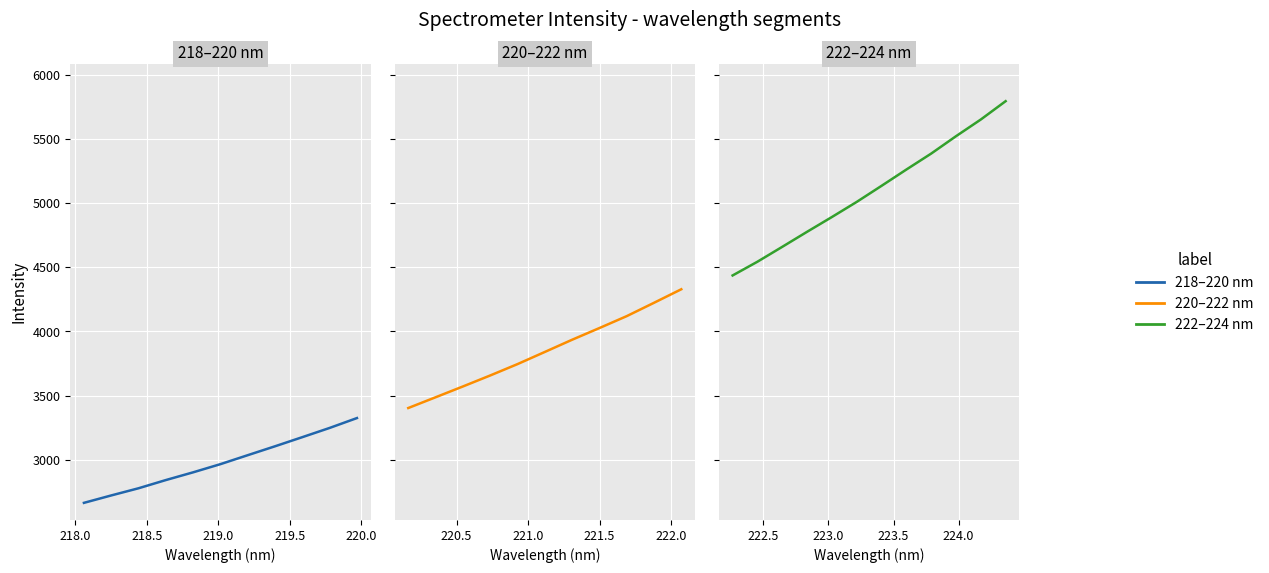

What is the maximum value shown in the chart?

5793.0